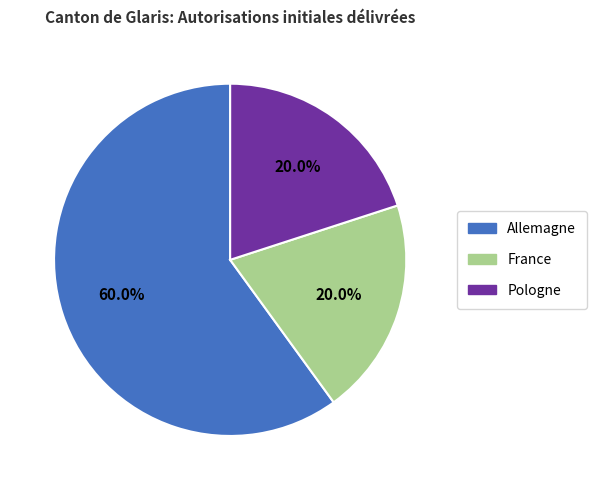

Which category accounts for the majority?

Allemagne